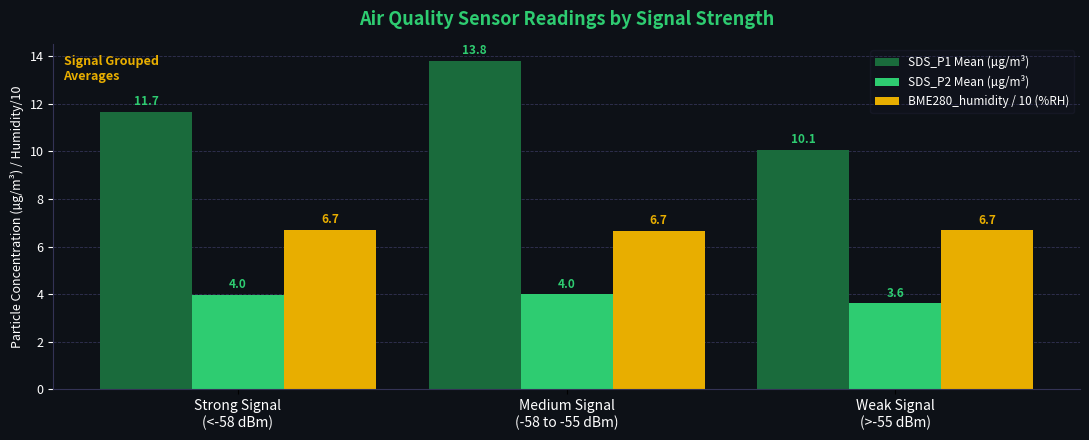

Reading right to left, transcribe all the data shown in this chart.

SDS_P1 Mean (µg/m³): Weak Signal
(>-55 dBm)=10.1	Medium Signal
(-58 to -55 dBm)=13.8	Strong Signal
(<-58 dBm)=11.7
SDS_P2 Mean (µg/m³): Weak Signal
(>-55 dBm)=3.6	Medium Signal
(-58 to -55 dBm)=4.0	Strong Signal
(<-58 dBm)=4.0
BME280_humidity / 10 (%RH): Weak Signal
(>-55 dBm)=6.7	Medium Signal
(-58 to -55 dBm)=6.7	Strong Signal
(<-58 dBm)=6.7